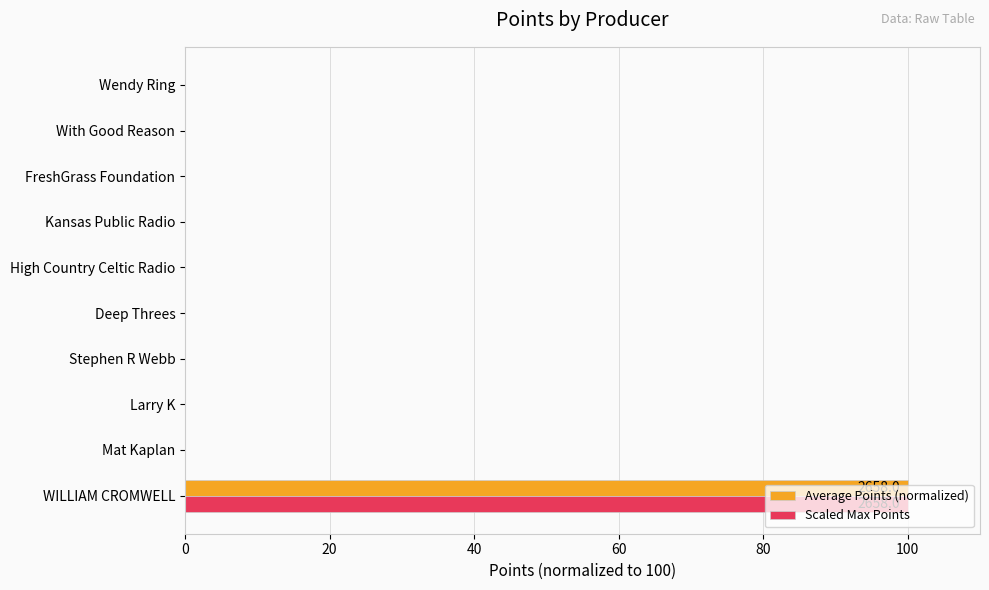

The value of Scaled Max Points at Larry K is -44. True or false?

False